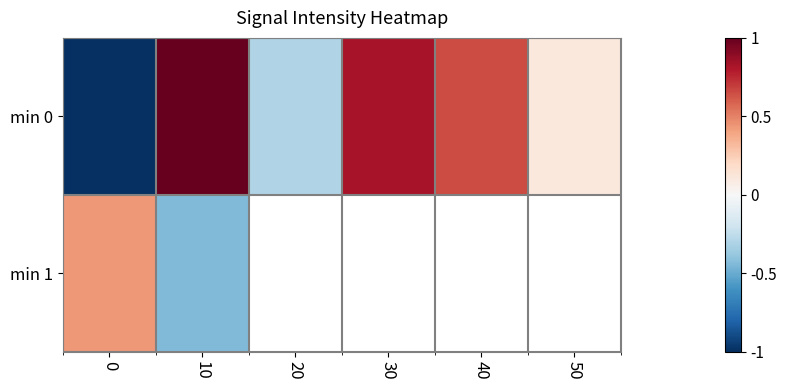

How many data points in min 0 are less than 0?

2